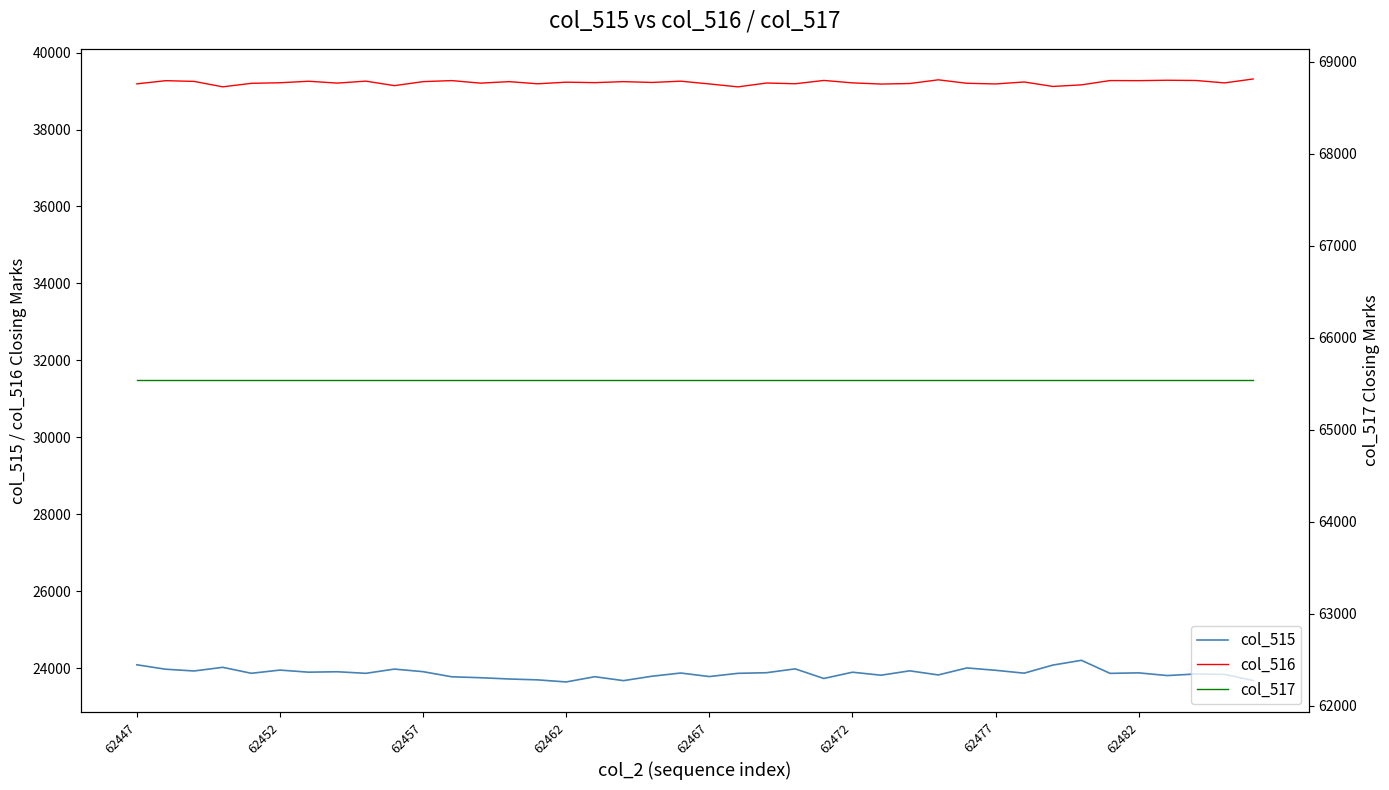

How many lines are shown in the chart?

3